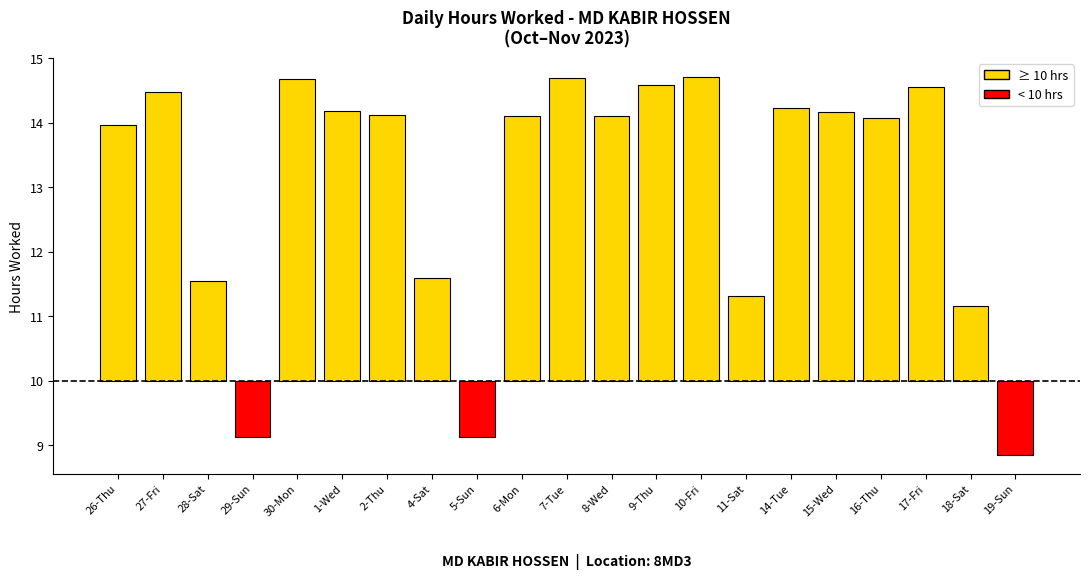

Is it true that the value at 27-Fri is 2.4?

False